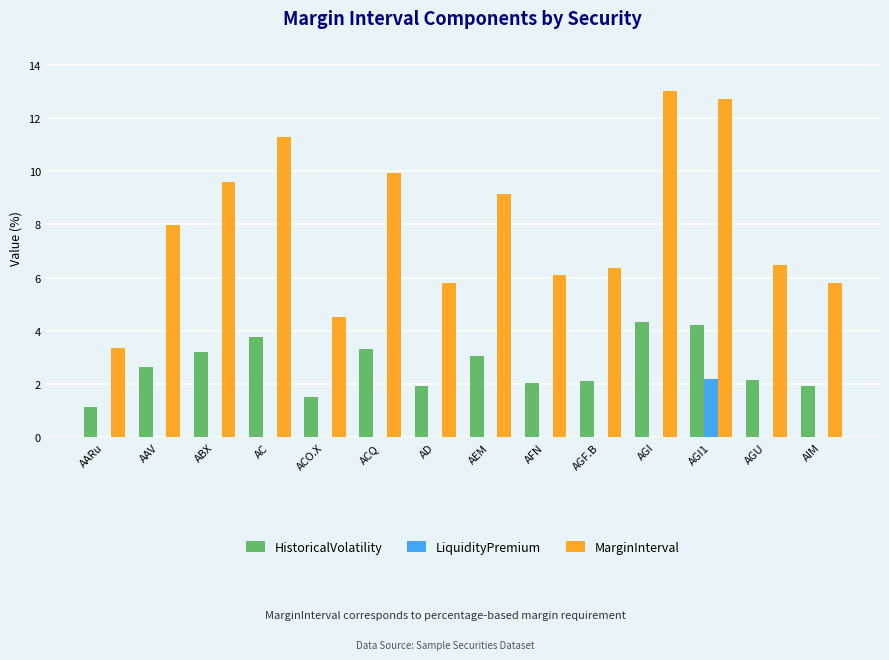

At which category is the sum across all series the highest?

AGI1